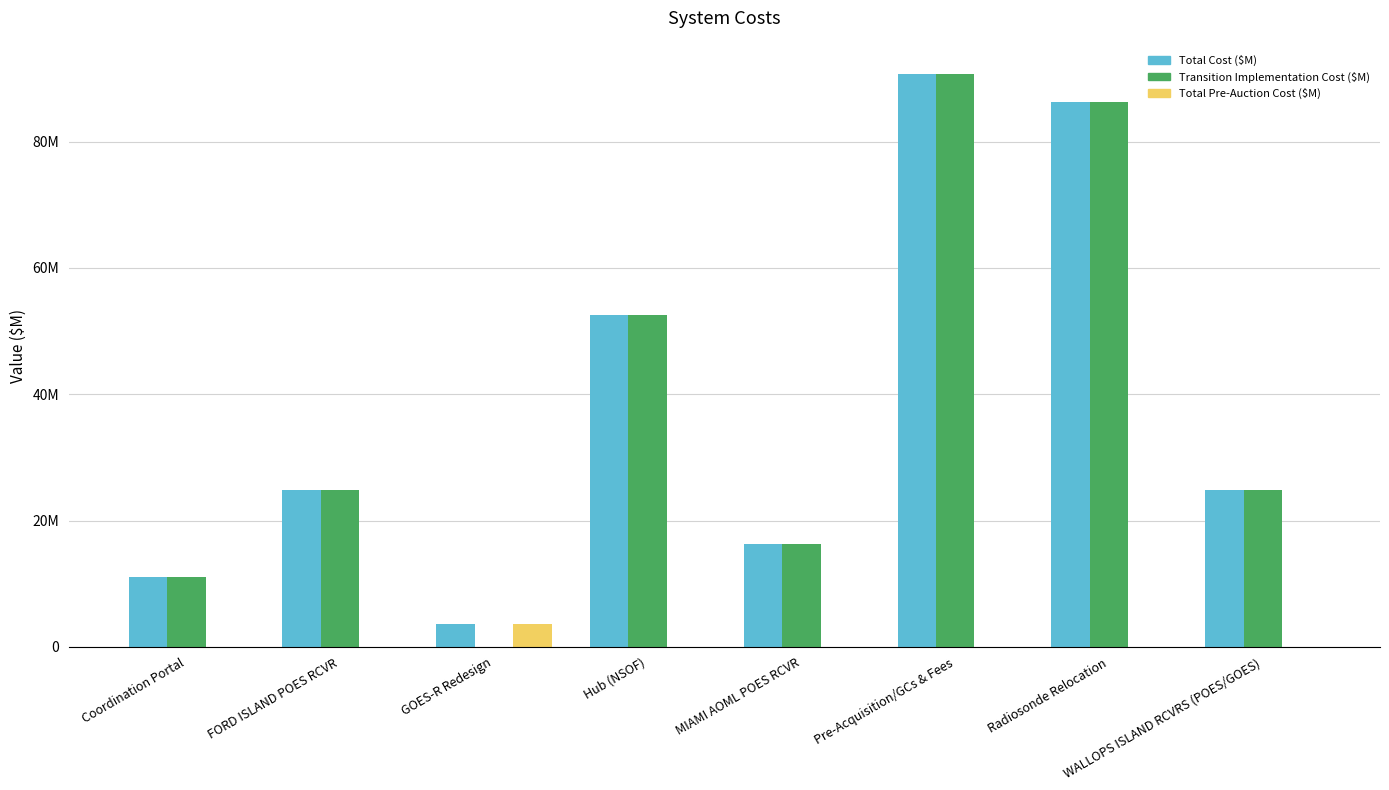

What is the sum of all Total Cost ($M) values?

310.3